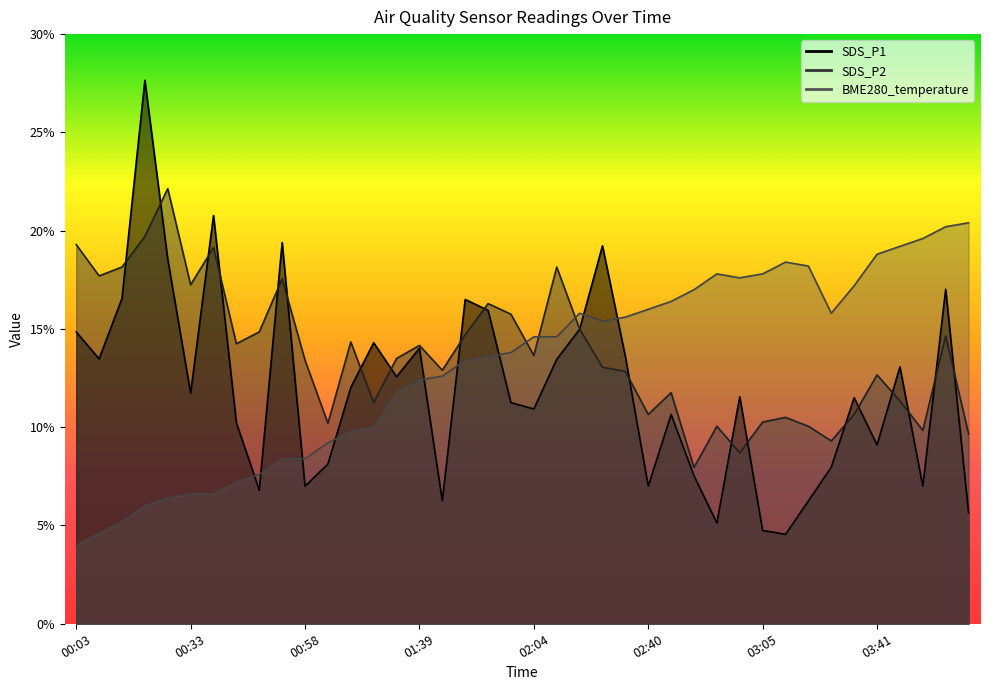

True or false: SDS_P2 has more than 2 points higher than both neighbors.

True